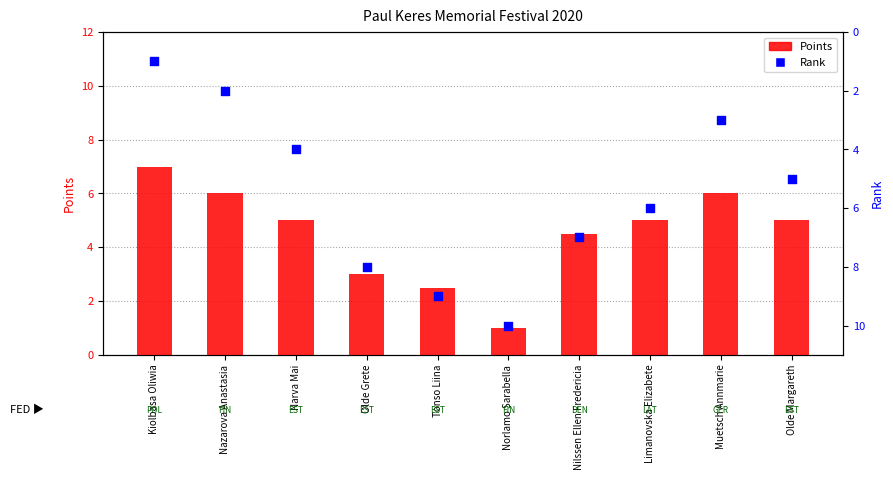

Which series contains the lowest Y value?

Points